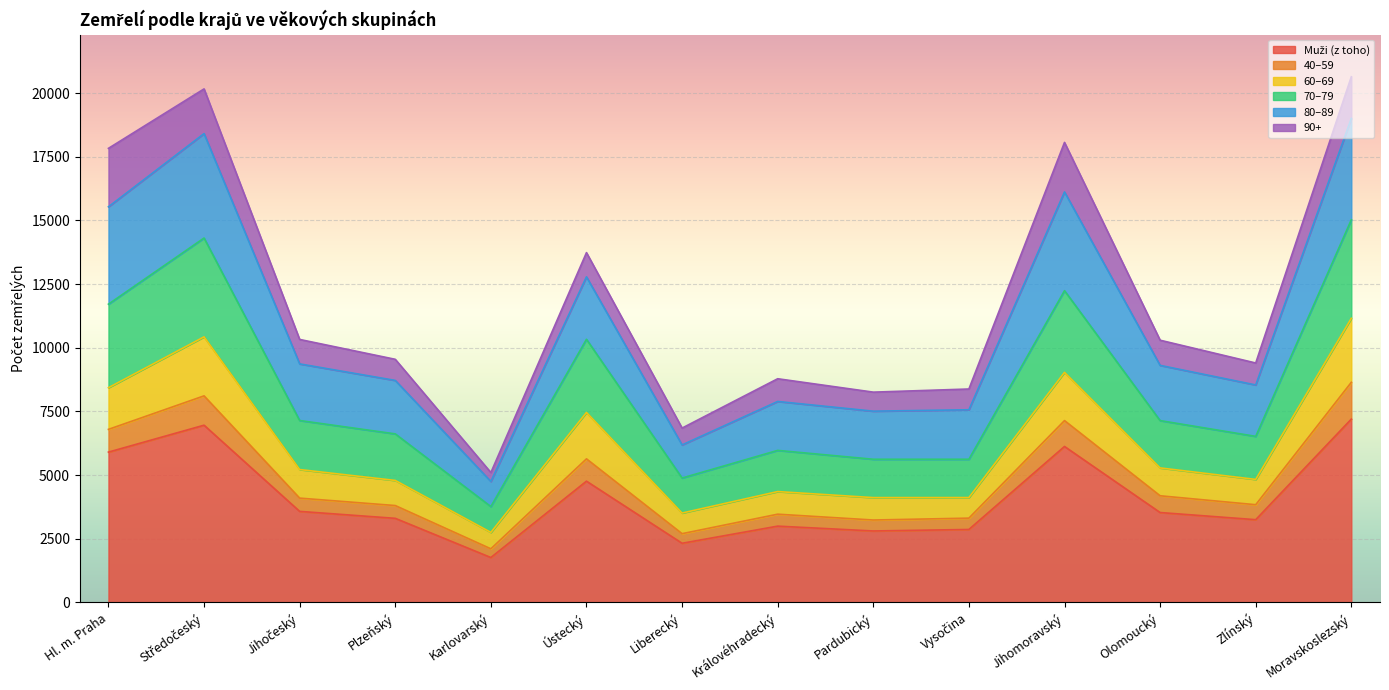

True or false: 70–79 and 60–69 cross at least once.

False